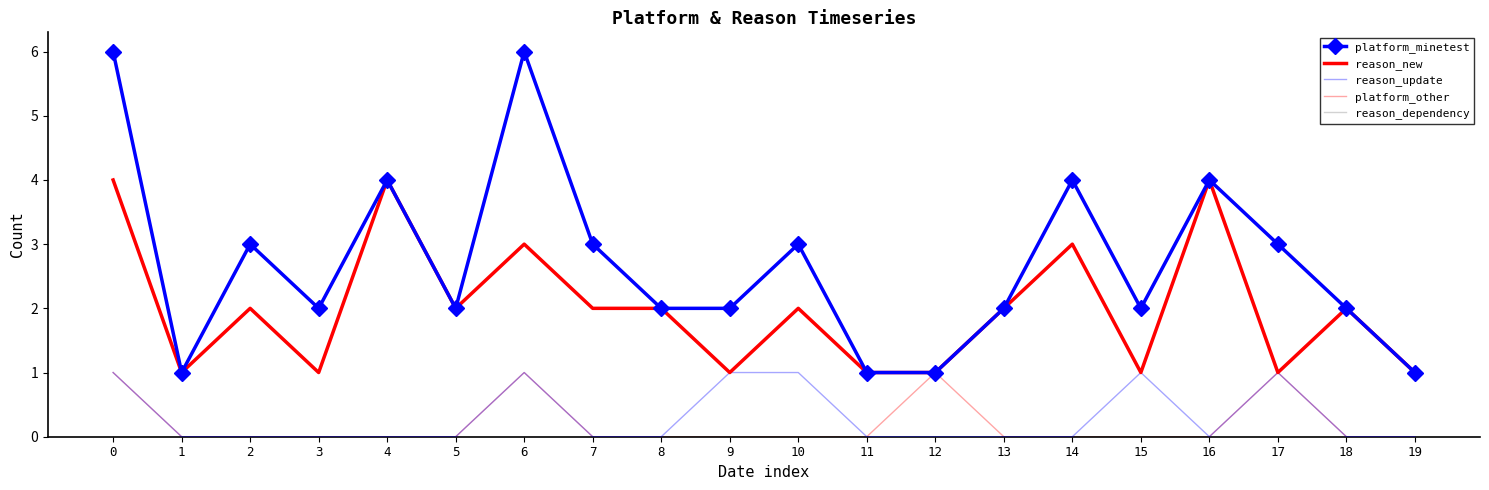

True or false: platform_other and reason_update intersect in this chart.

False